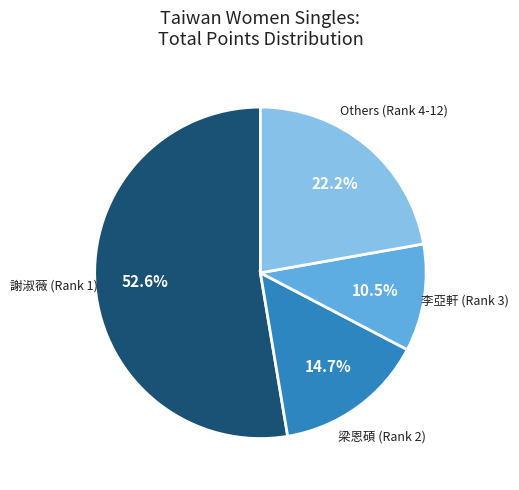

Is there any slice that represents more than half of the pie?

Yes